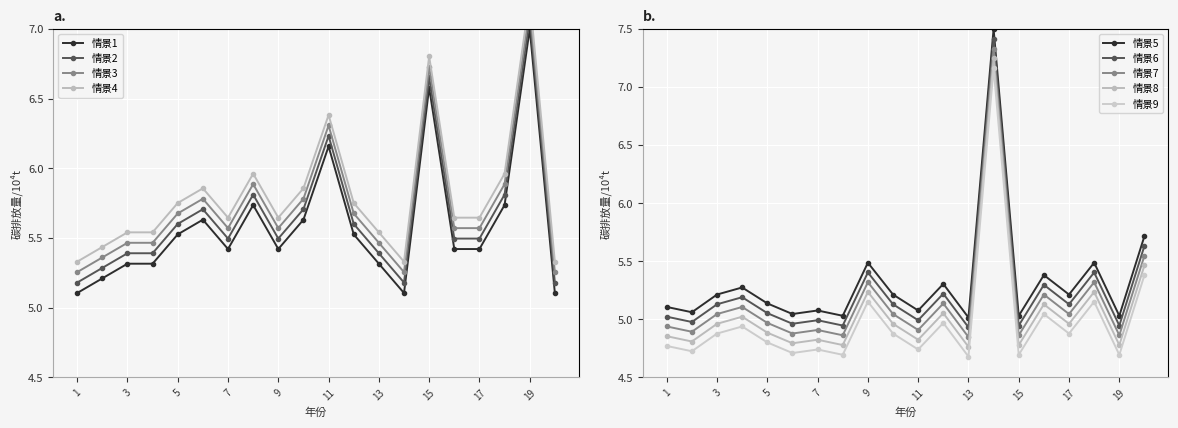

At which category does the chart reach its peak across all series?

14